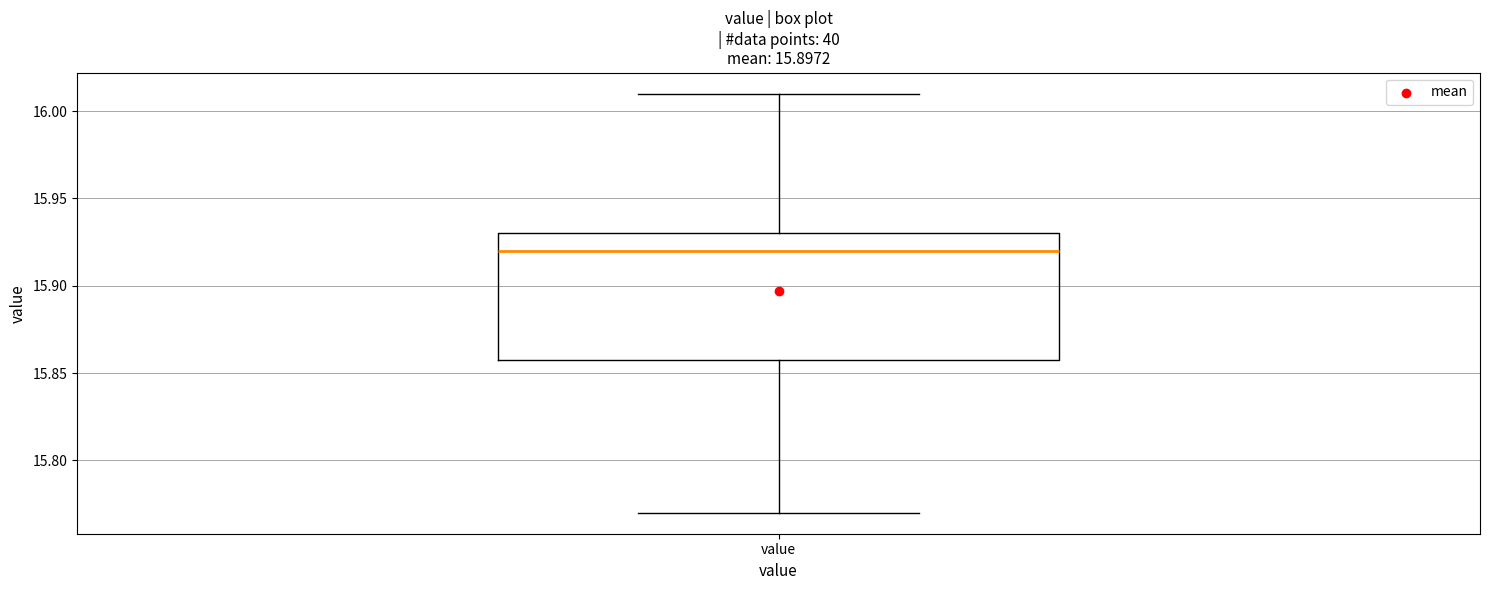

Where does the median line of the box for value sit on the y-axis? The values are not printed on the chart, so give them approximately, as read against the axis.

15.92